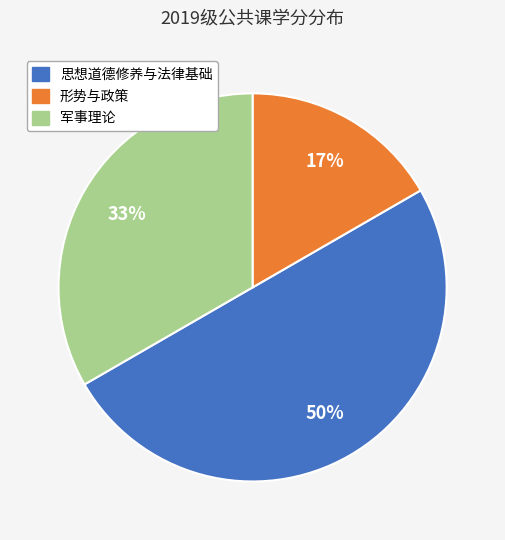

True or false: 形势与政策 accounts for 6% of the total.

False